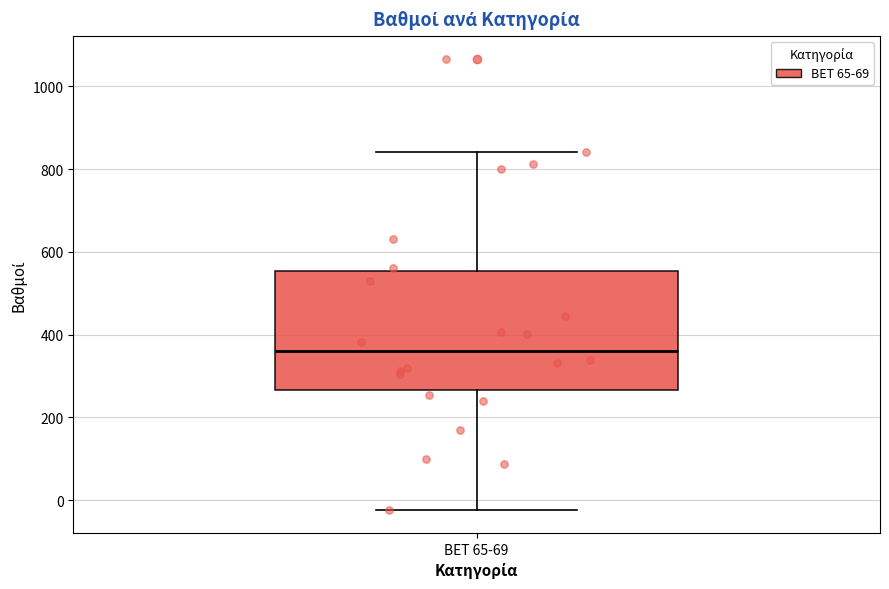

Where is the upper edge of the box for BET 65-69 on the y-axis? The values are not printed on the chart, so give them approximately, as read against the axis.

560